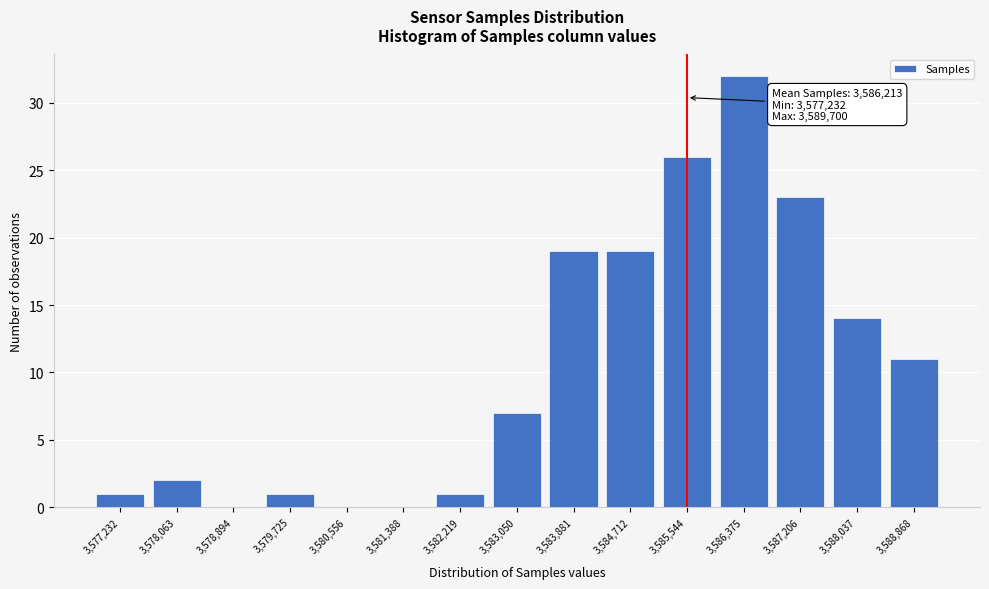

Reading left to right, what are all the values shown in this chart?

3,577,232=1	3,578,063=2	3,578,894=0	3,579,725=1	3,580,556=0	3,581,388=0	3,582,219=1	3,583,050=7	3,583,881=19	3,584,712=19	3,585,544=26	3,586,375=32	3,587,206=23	3,588,037=14	3,588,868=11